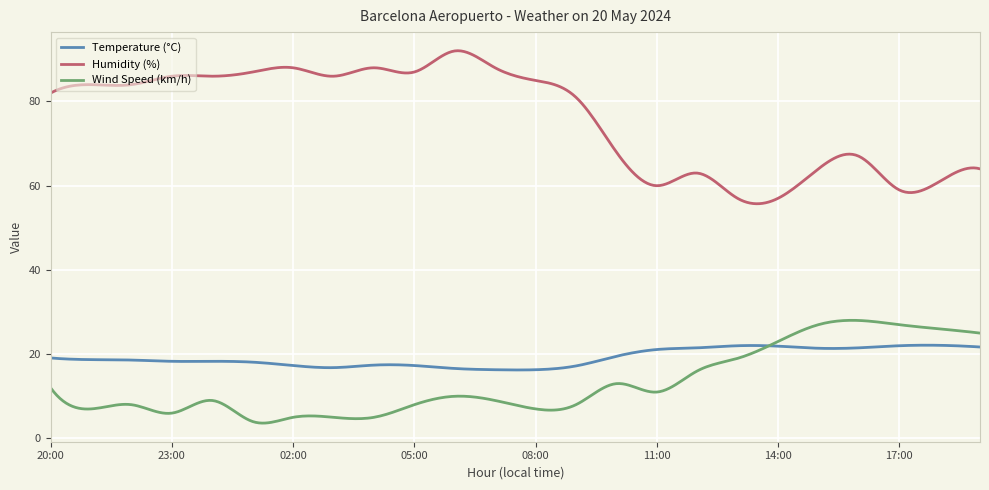

Rank the series by their maximum value, from lowest to highest.

Temperature (°C), Wind Speed (km/h), Humidity (%)